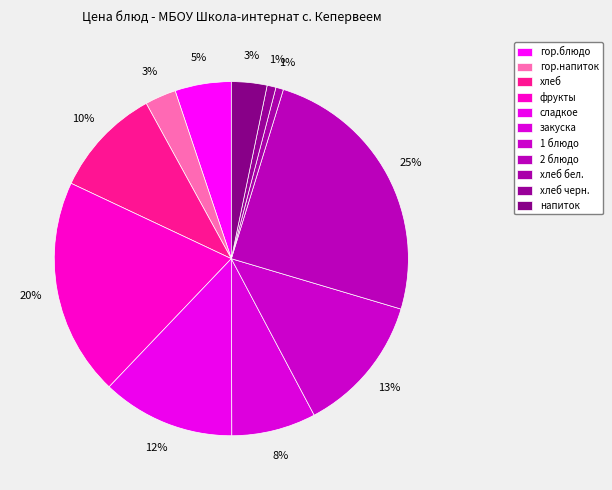

Count the number of slices in the pie.

11